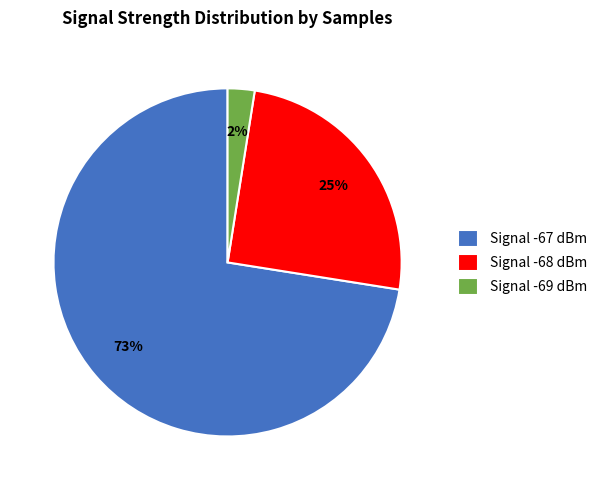

Is there a majority slice in this chart?

Yes